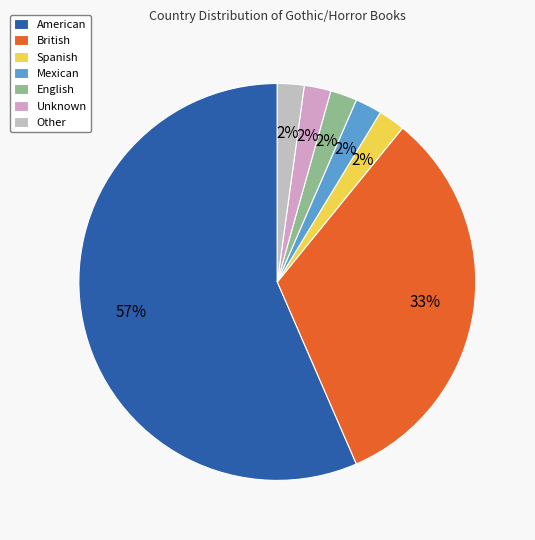

How many slices are in this pie chart?

7